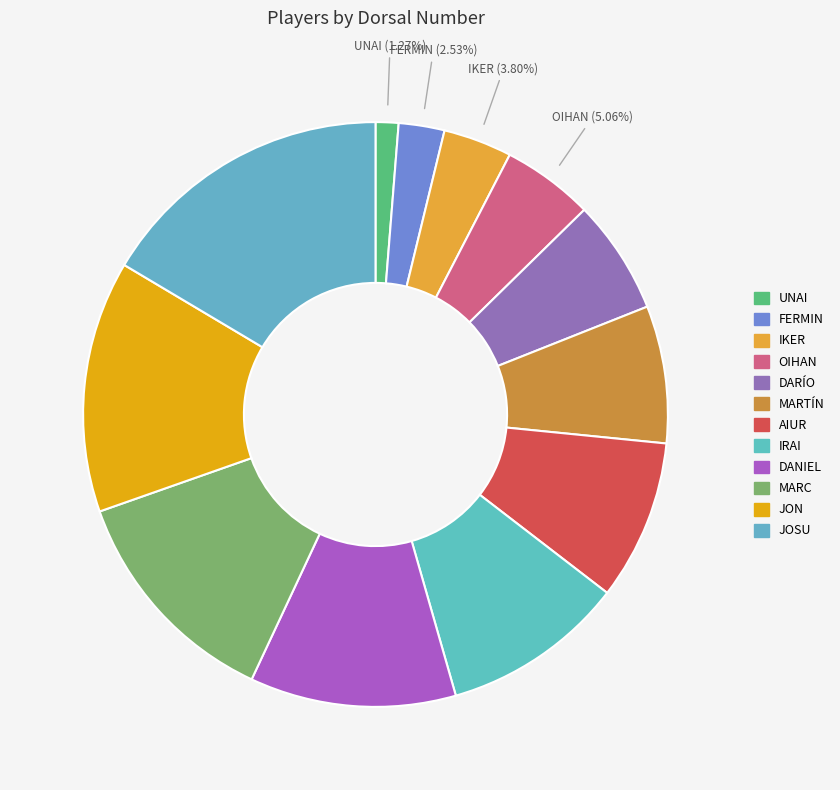

Count the number of slices in the pie.

12